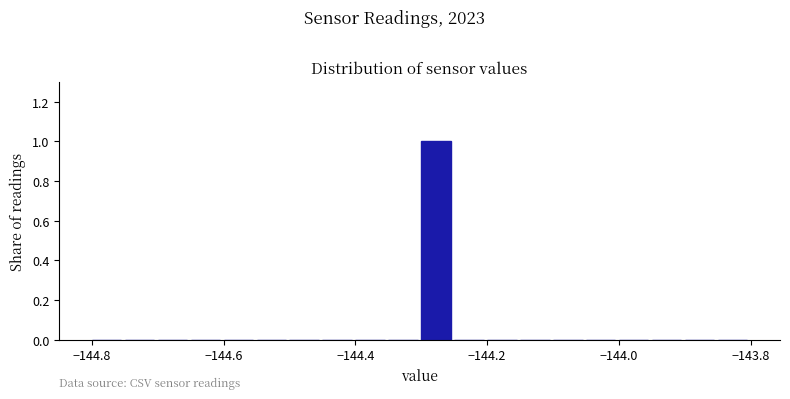

Read against the x-axis, roughly where is the centre of the tallest bar?

-144.28